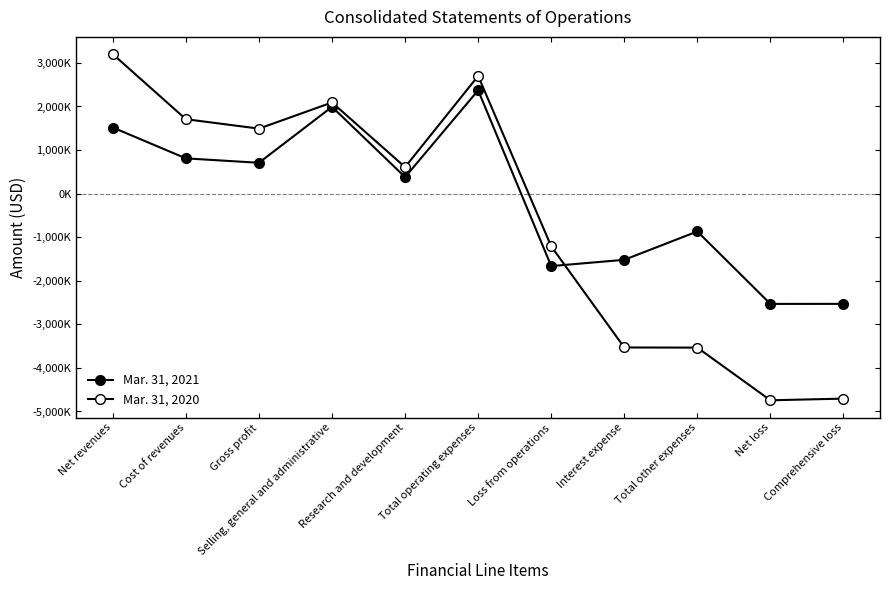

What is the label of the 8th point from the left?

Interest expense